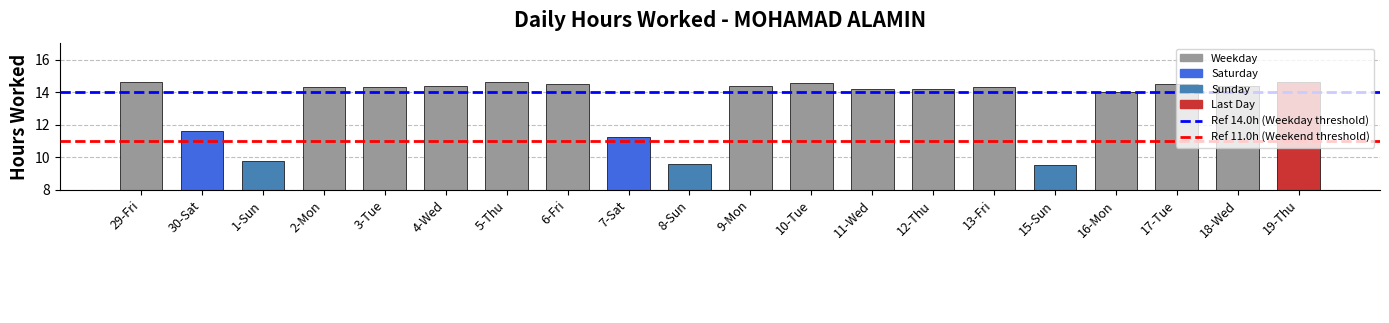

What is the maximum value shown in the chart?

14.6